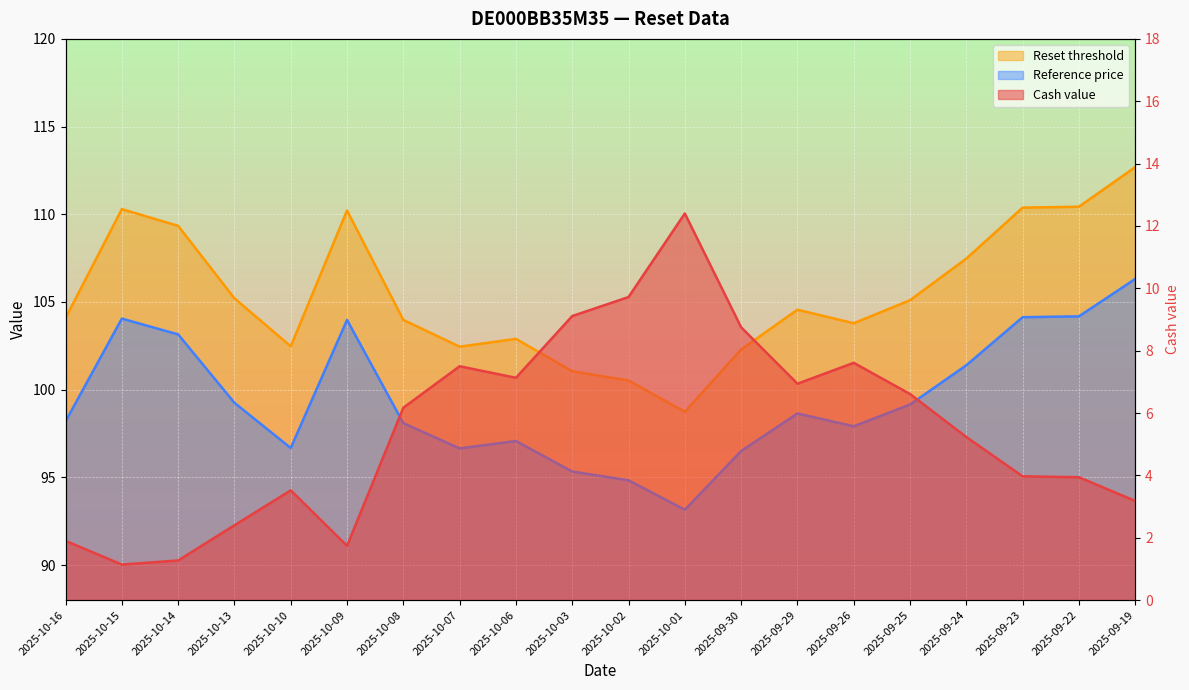

The value of Cash value (line) at 2025-09-25 is 6.6. True or false?

True